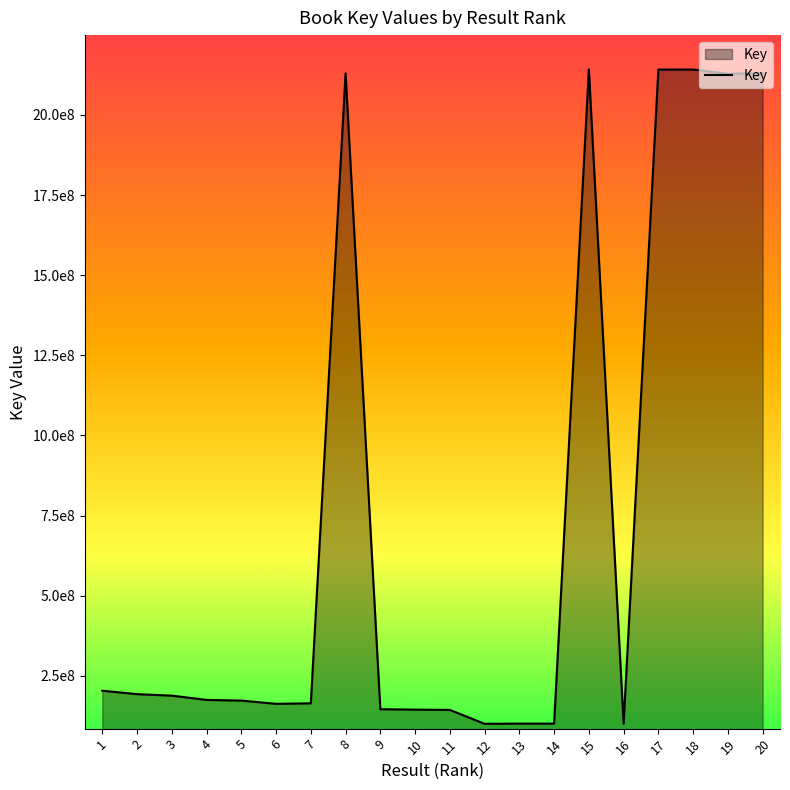

Does the chart have visible grid lines?

No